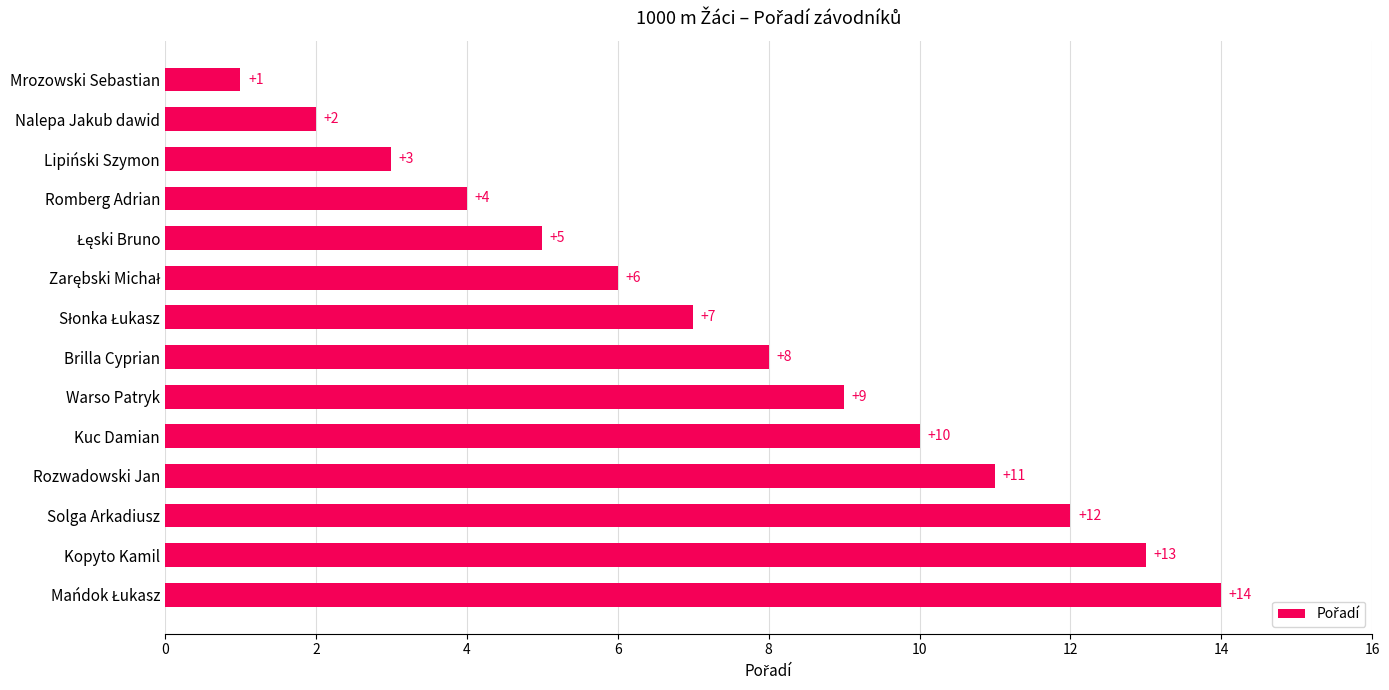

What is the difference between the values at Warso Patryk and Lipiński Szymon?

6